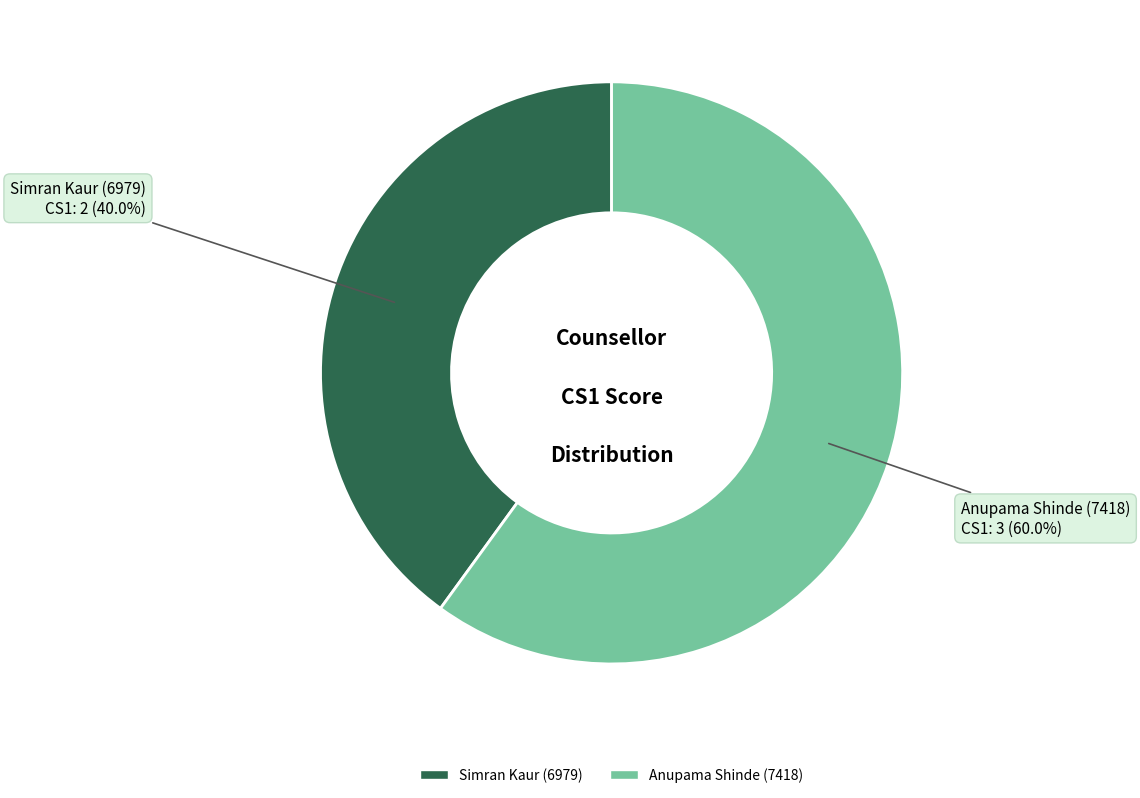

Which has a higher value, Anupama Shinde (7418) or Simran Kaur (6979)?

Anupama Shinde (7418)